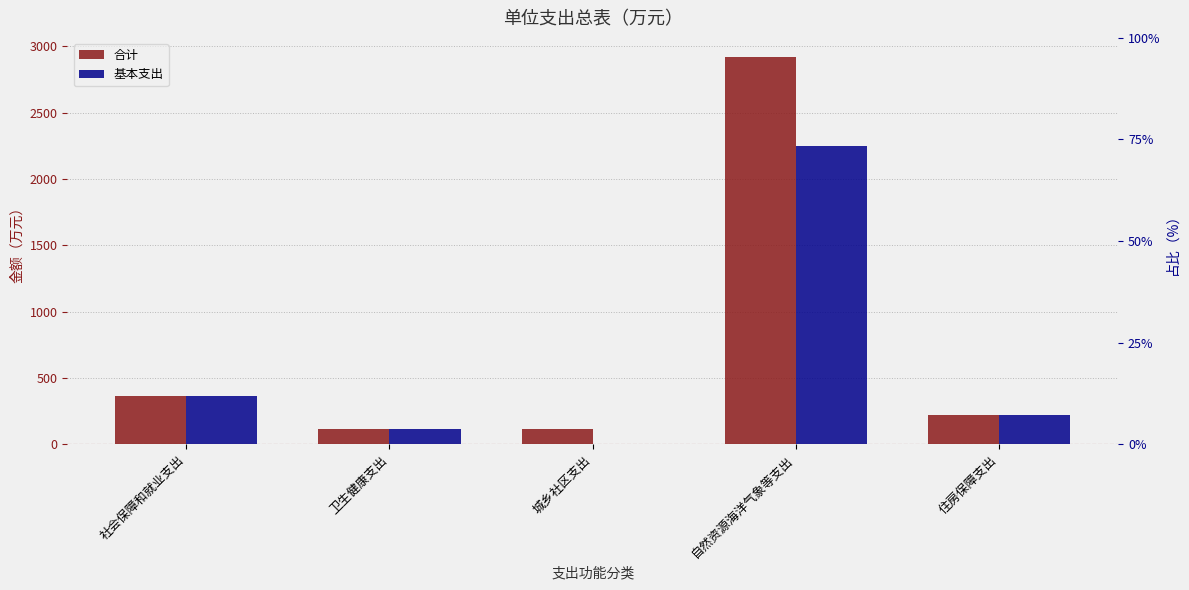

How many groups of bars are there?

5